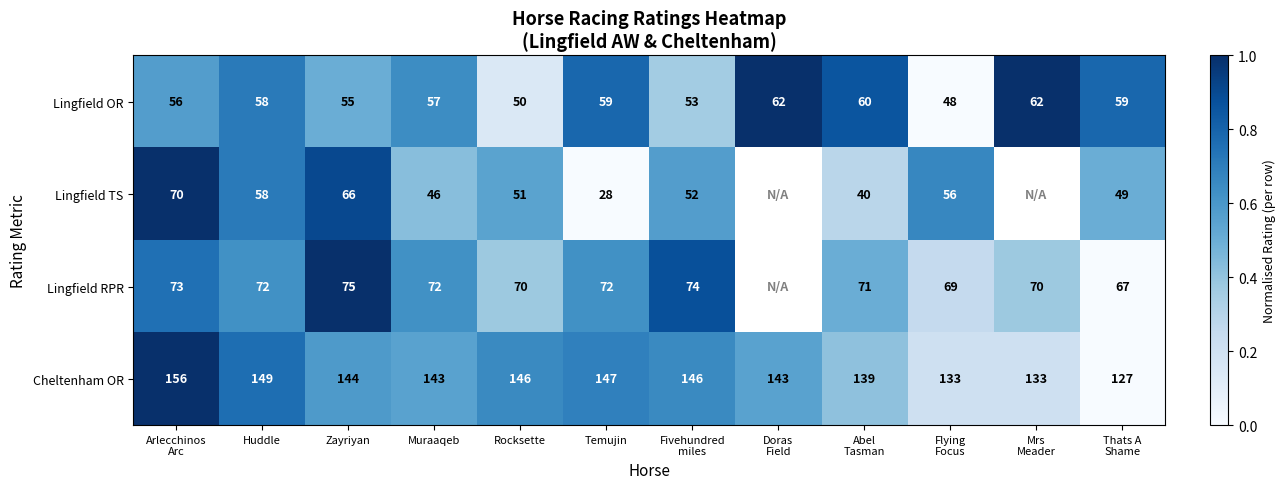

At how many categories does at least one series exceed 0?

12